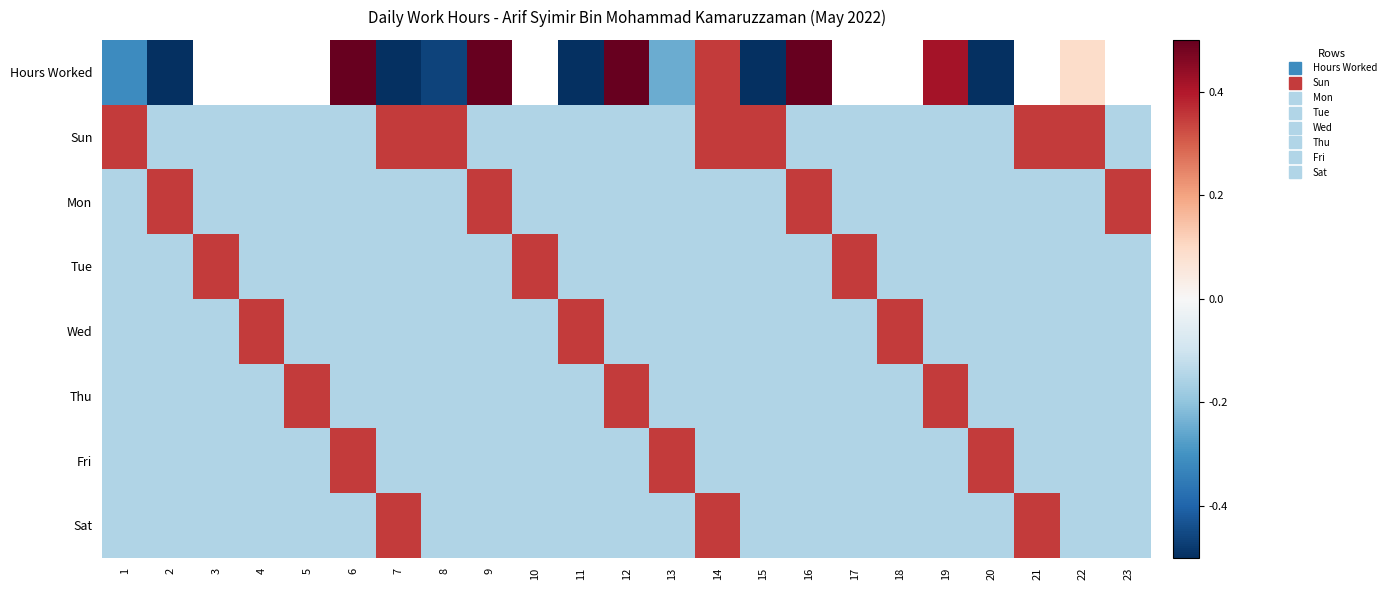

The value of Wed at 23 is -0.1. True or false?

False